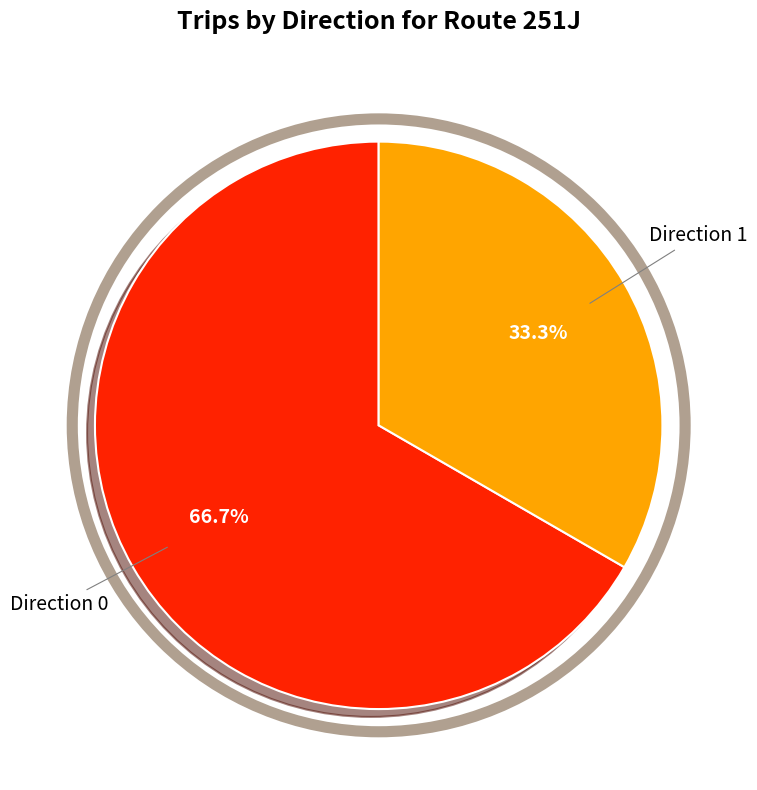

Is there a majority slice in this chart?

Yes